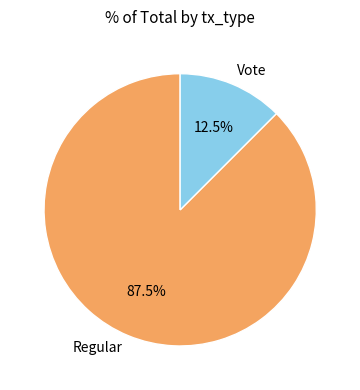

Is the sum of Regular and Vote greater than half?

Yes